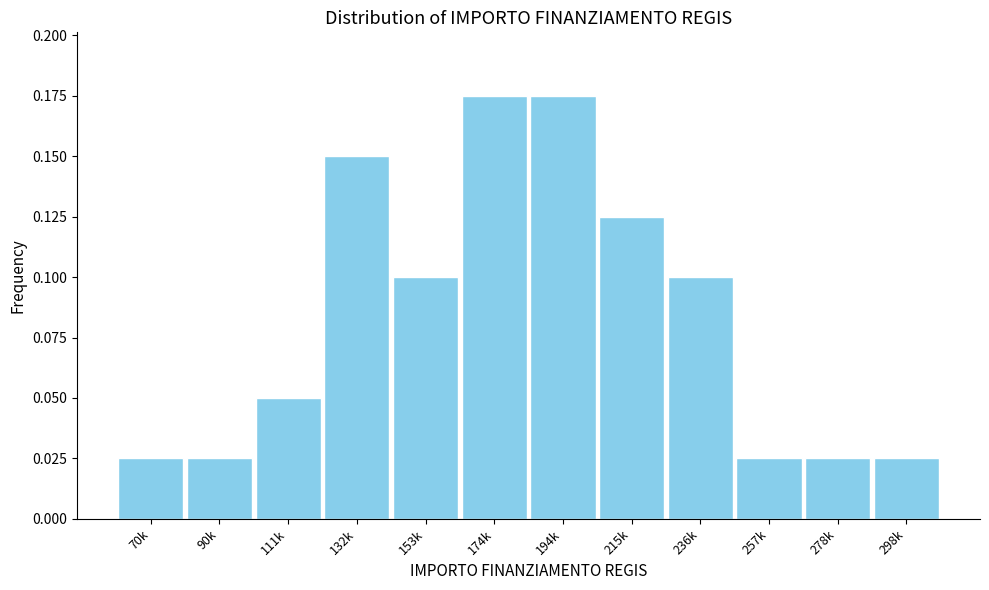

Which has a higher value, 70k or 153k?

153k